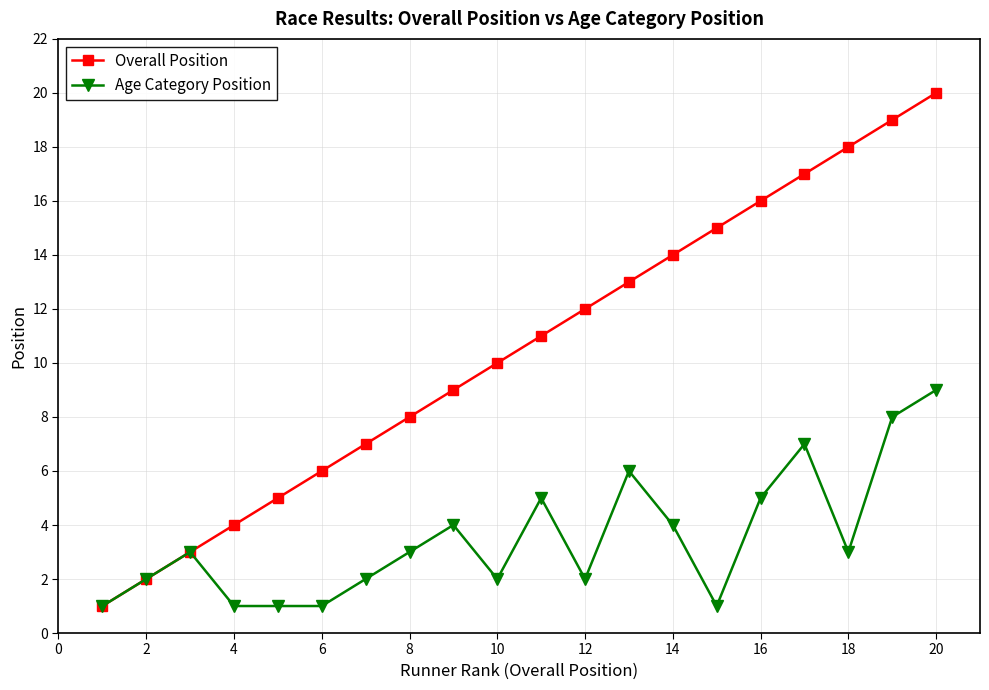

True or false: Overall Position has more than 2 interior local peaks.

False